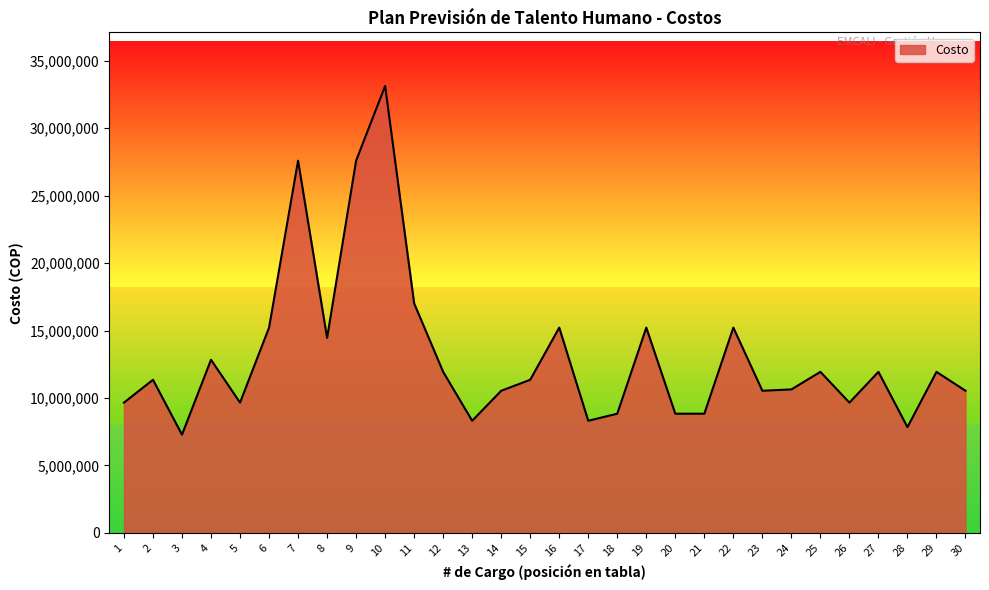

At which category does the data reach its first local peak?

2